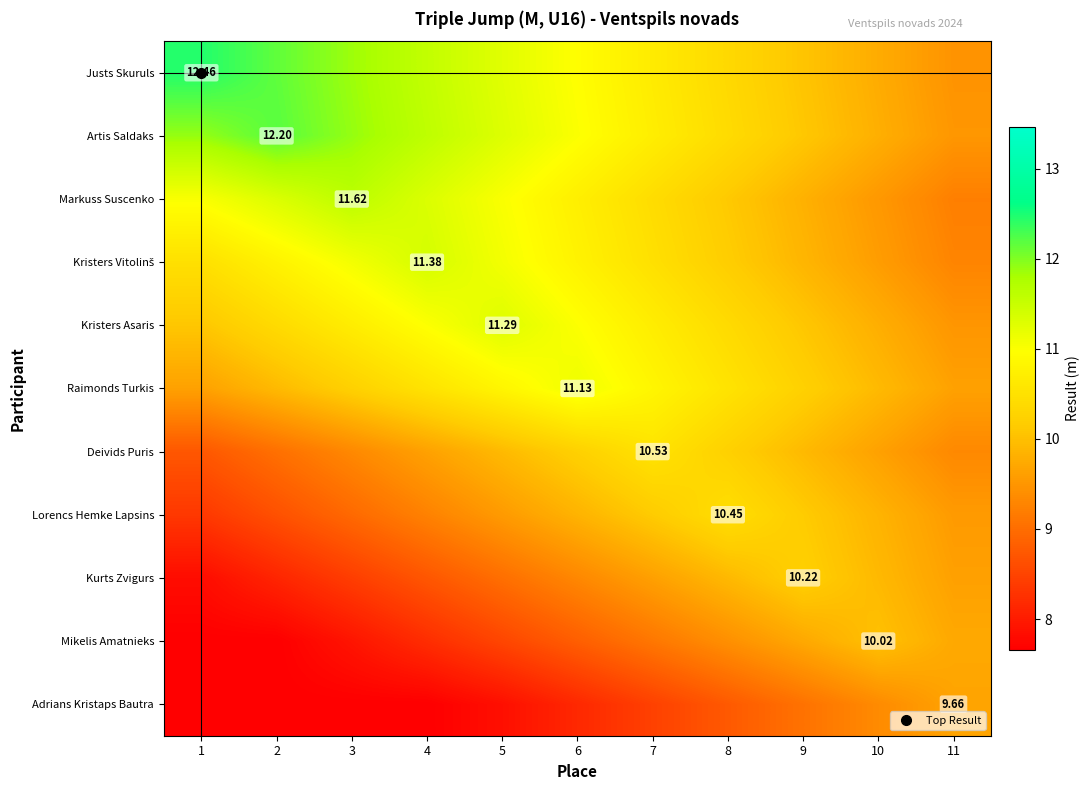

Is it true that Lorencs Hemke Lapsins equals 2.4 at 10?

False